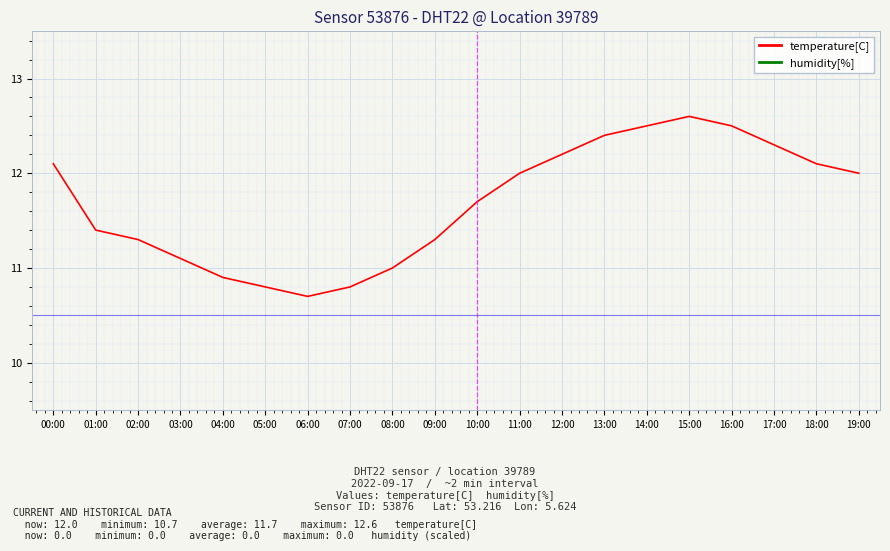

The value of humidity[%] at 14:00 is 0.0. True or false?

True